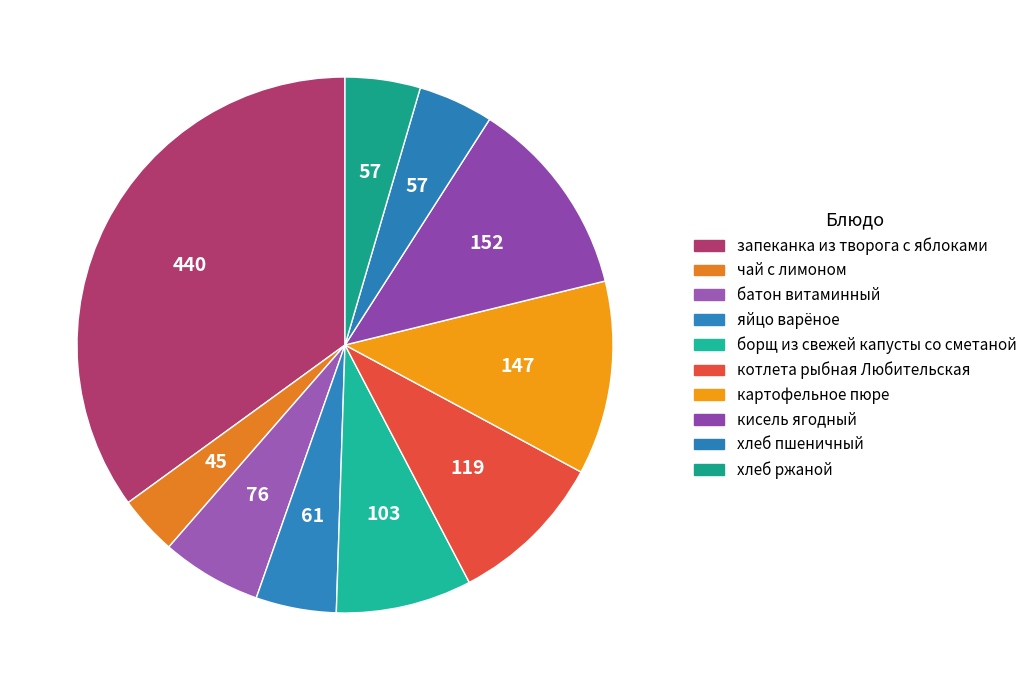

Is there any slice that represents more than half of the pie?

No